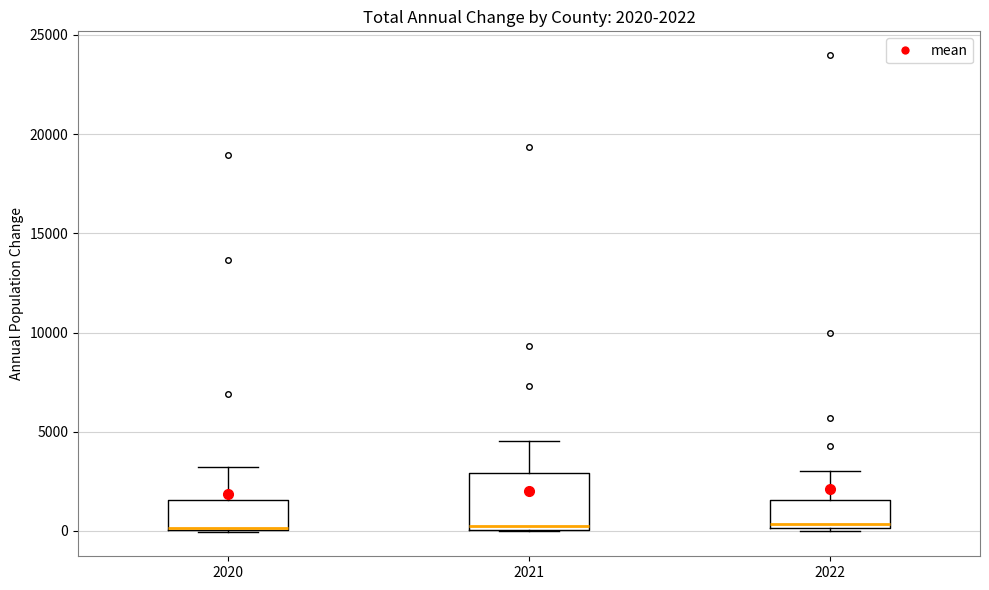

Comparing the boxes themselves (not the whiskers), which one is the tallest?

2021